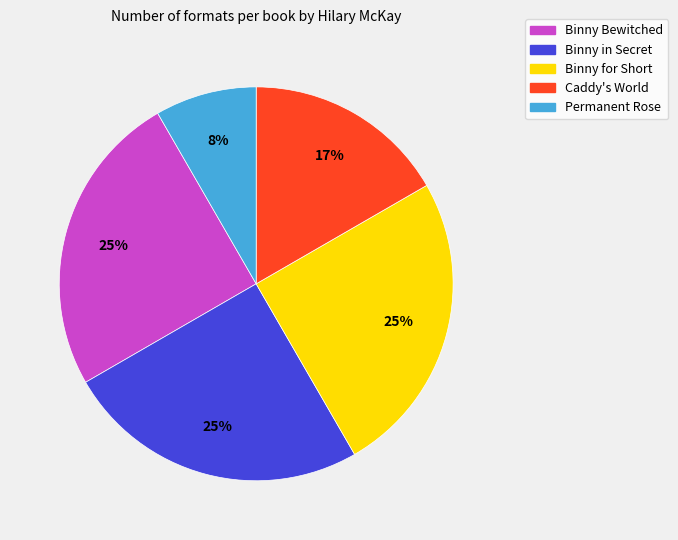

Is there a majority slice in this chart?

No